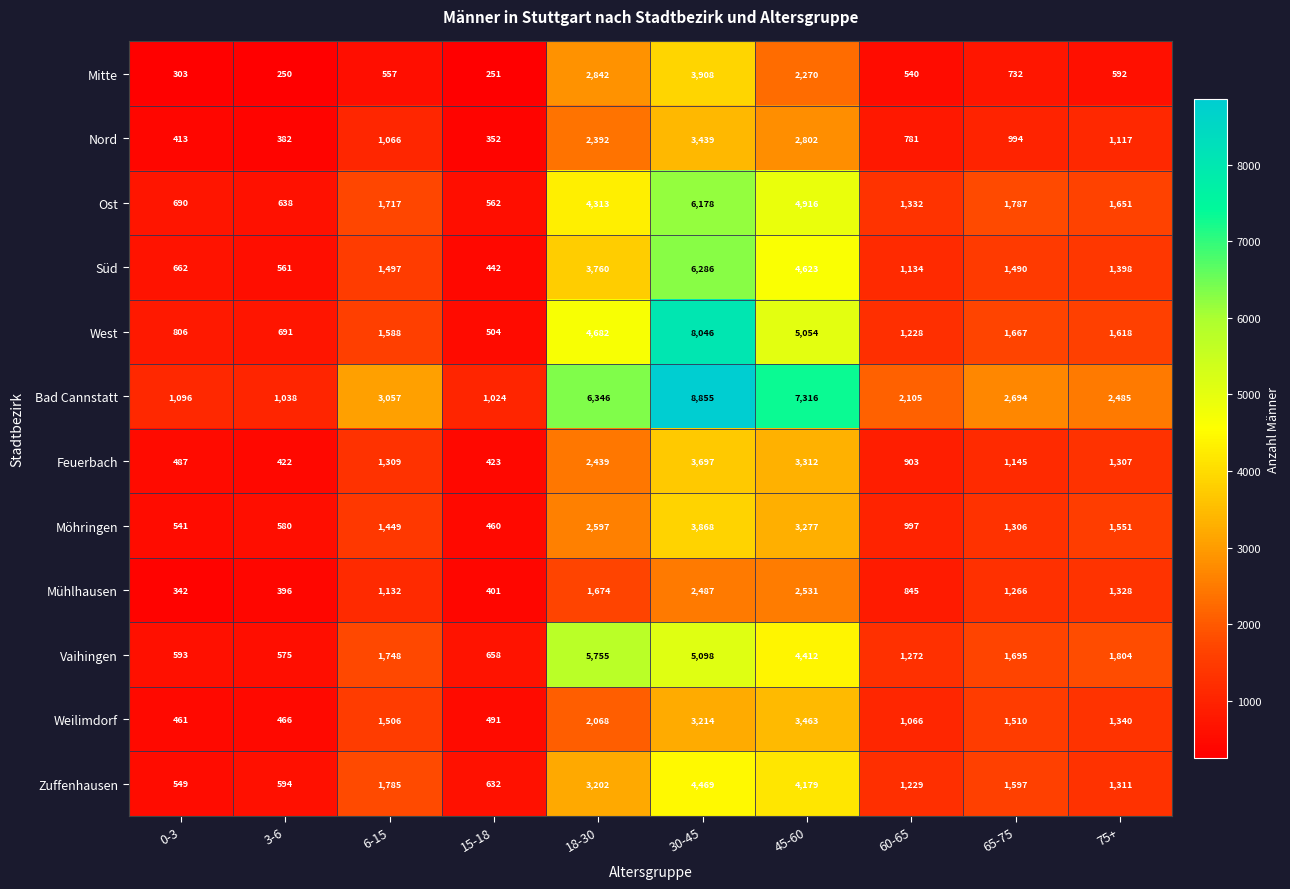

The value of Mühlhausen at 45-60 is 1462. True or false?

False